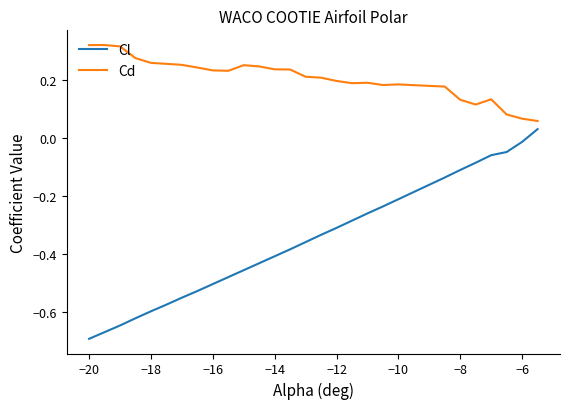

True or false: Cd and Cl cross at least once.

False